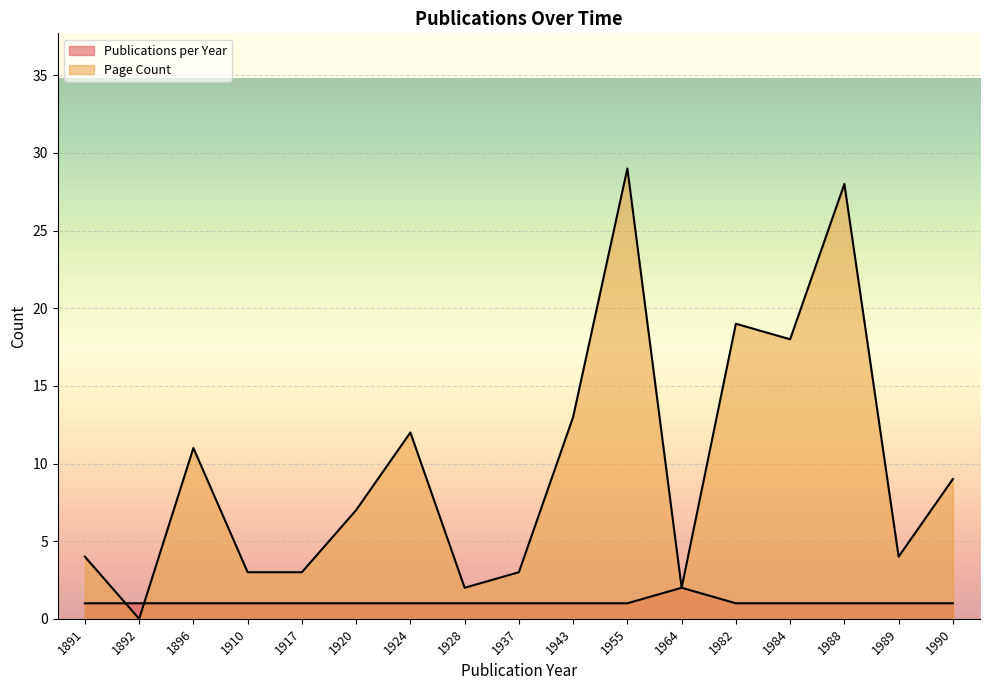

What is the average value of the Publications per Year series?

1